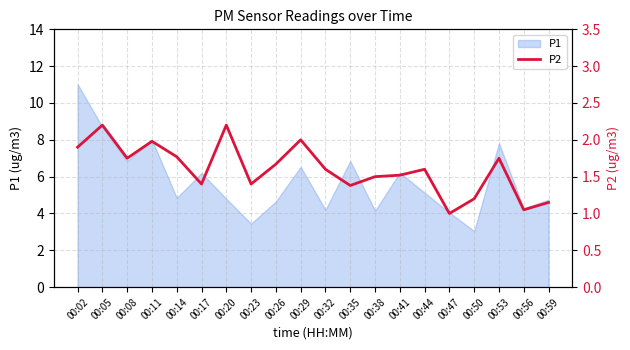

How many interior local peaks (higher than both neighbors) does the data have?

6